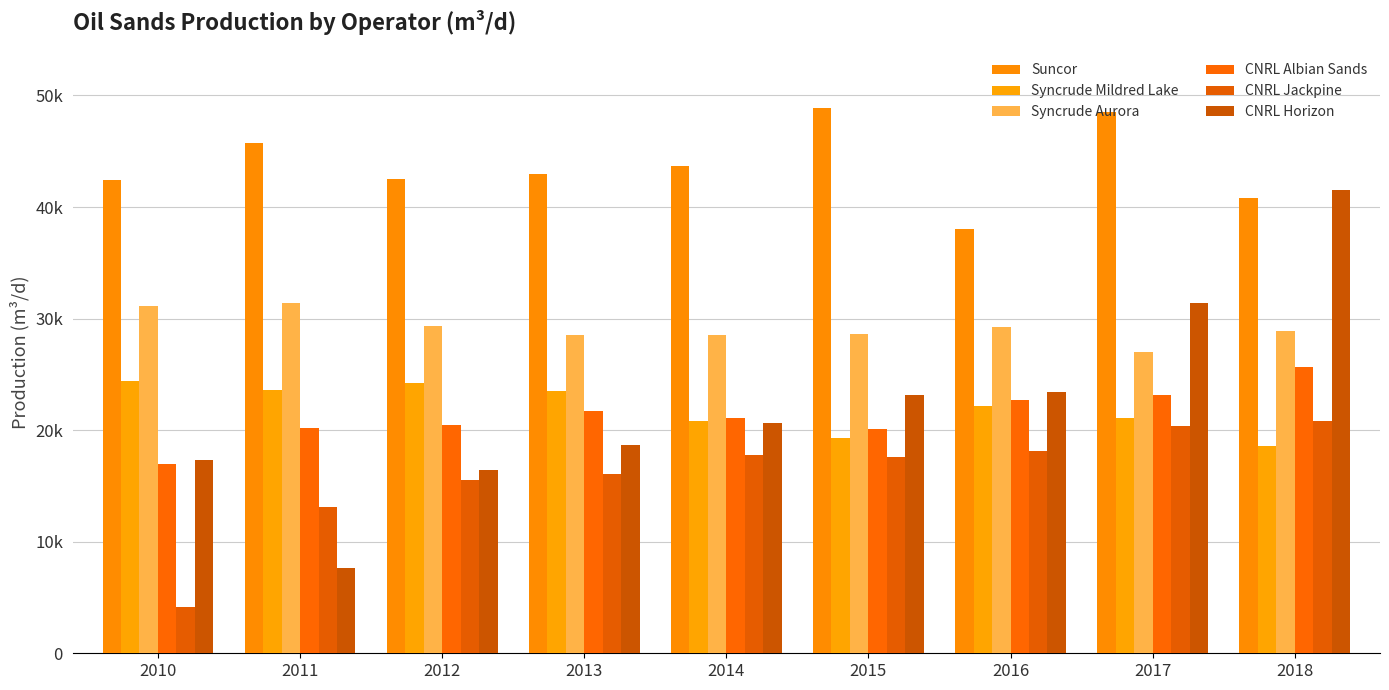

What is the lowest value of the CNRL Albian Sands series?

17000.8